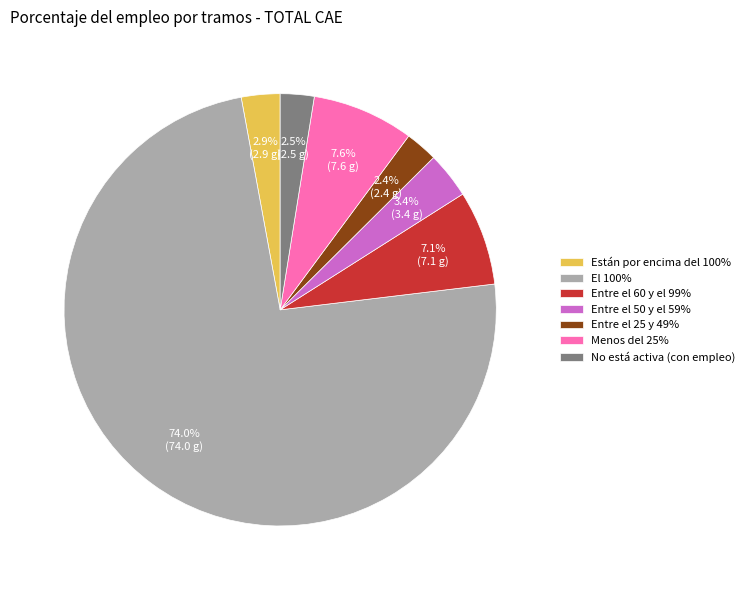

Do Menos del 25% and Están por encima del 100% together represent more than half of the pie?

No